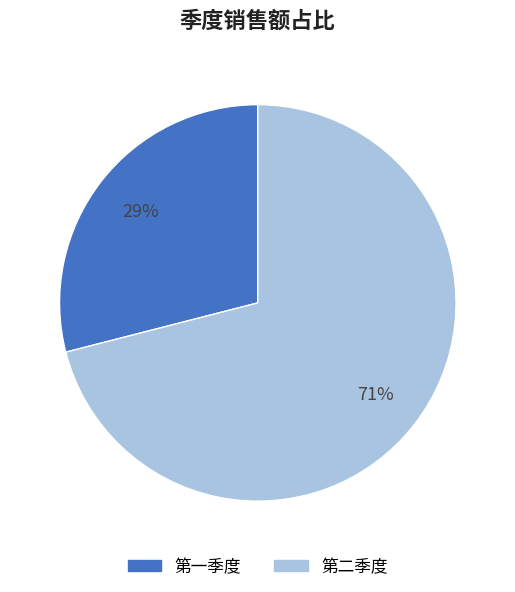

Which category has the biggest portion of the pie?

第二季度